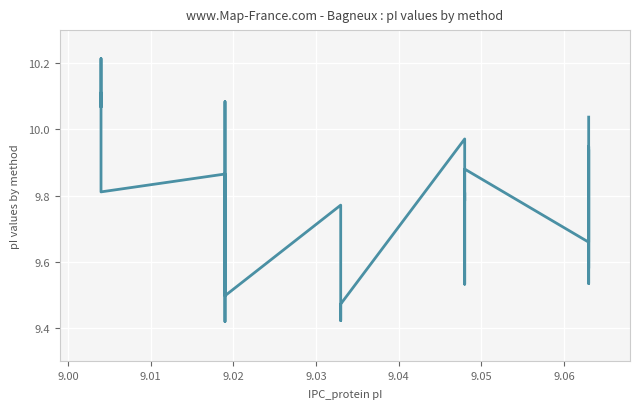

How many series are shown in this chart?

1